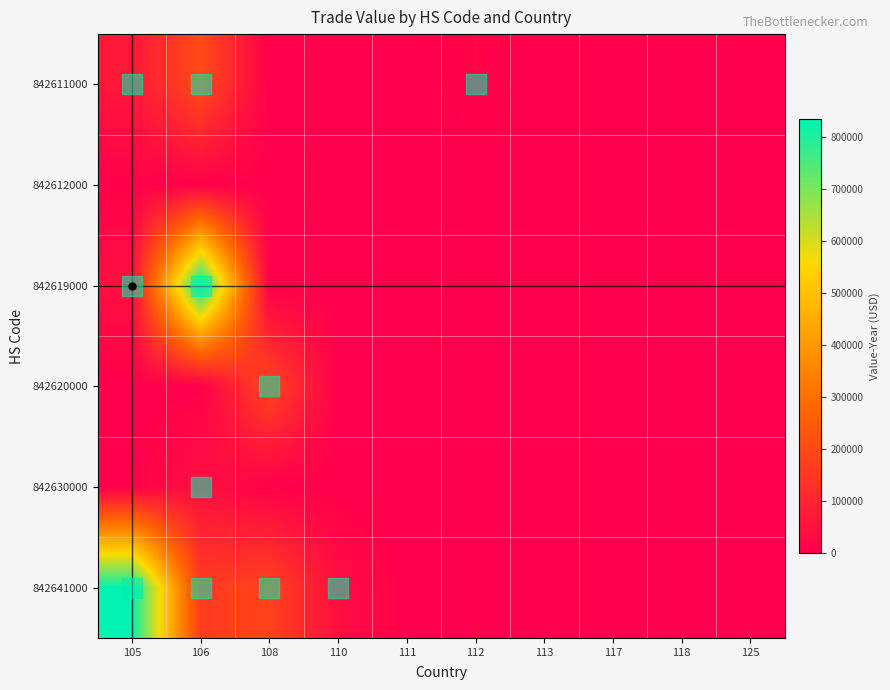

List the series in order of their peak value, highest first.

842619000, 842641000, 842611000, 842620000, 842630000, 842612000